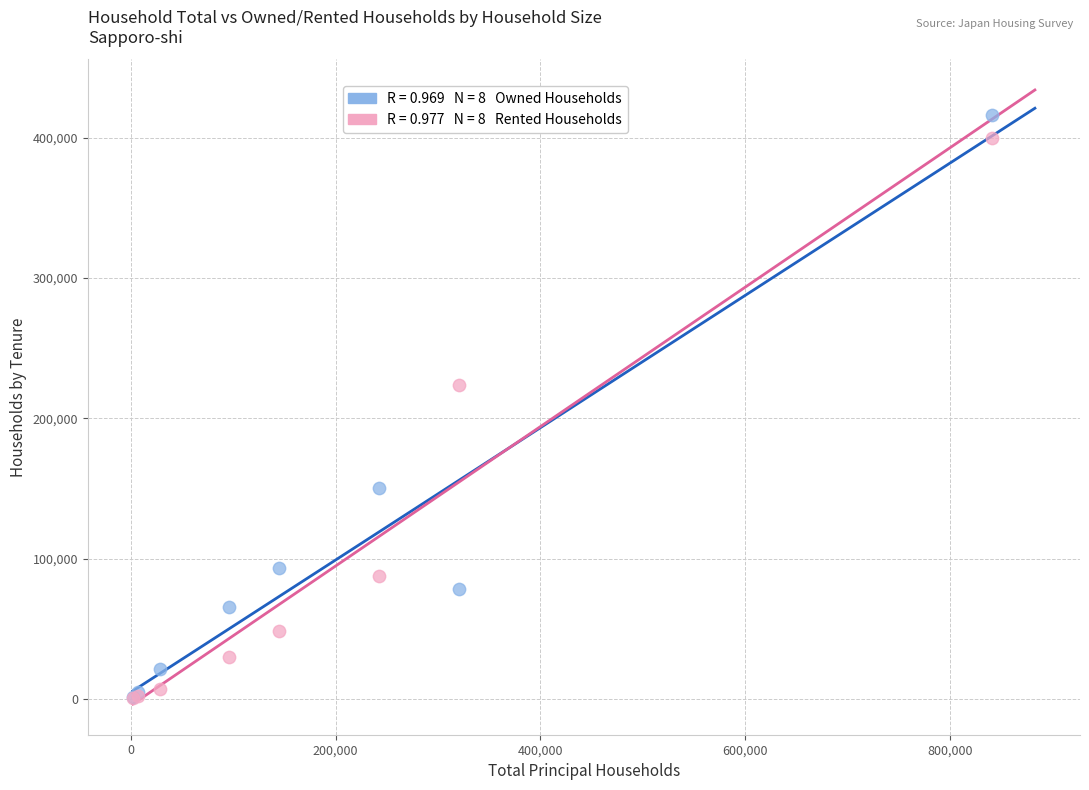

Across all series, what Y value is closest to 208550?

224060